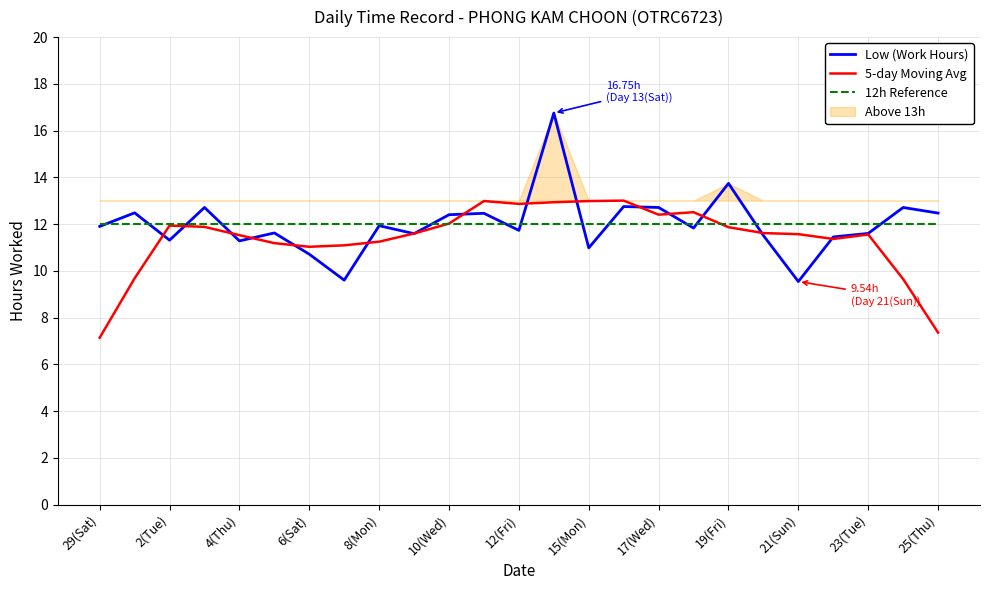

True or false: Low (Work Hours) has a value of 12.5 at 25(Thu).

True